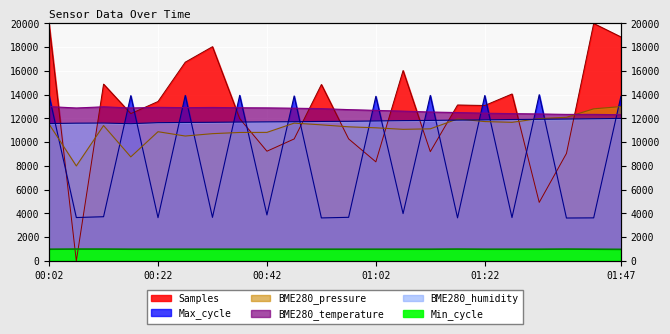

At which label does BME280_temperature first exceed 12826?

00:02